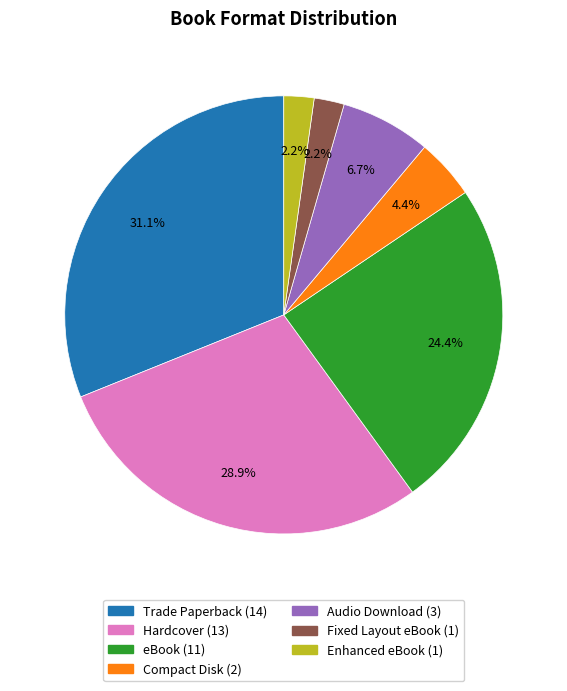

How much of the chart is everything except Fixed Layout eBook?

97.8%